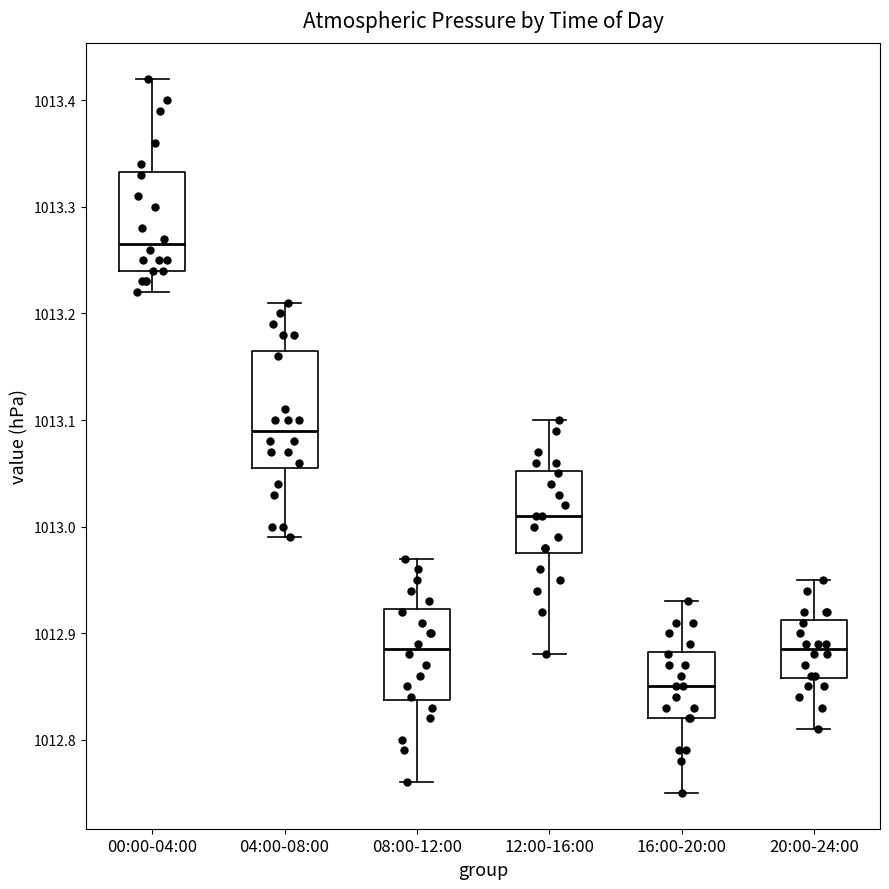

Which box has the highest median line?

00:00-04:00